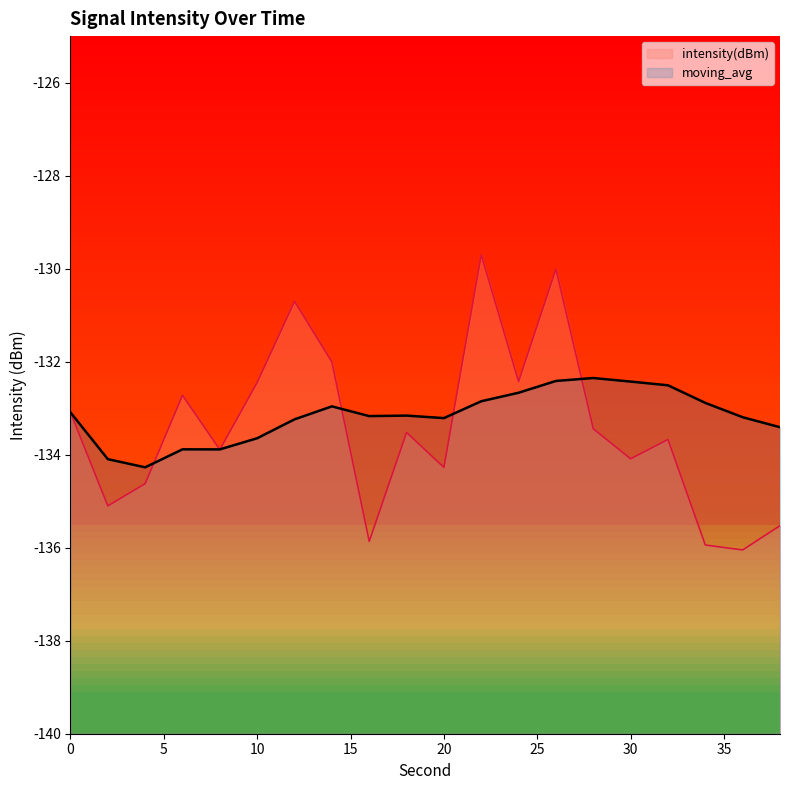

Does the chart display data point markers on the line(s)?

No